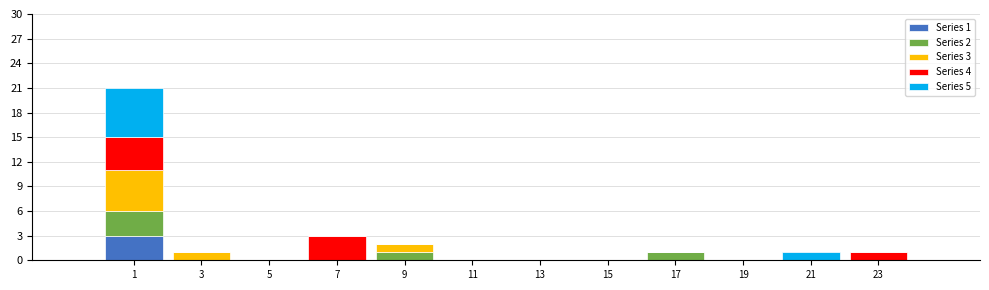

Which range on the x-axis has the tallest stacked bar (by total height)?

0 to 2